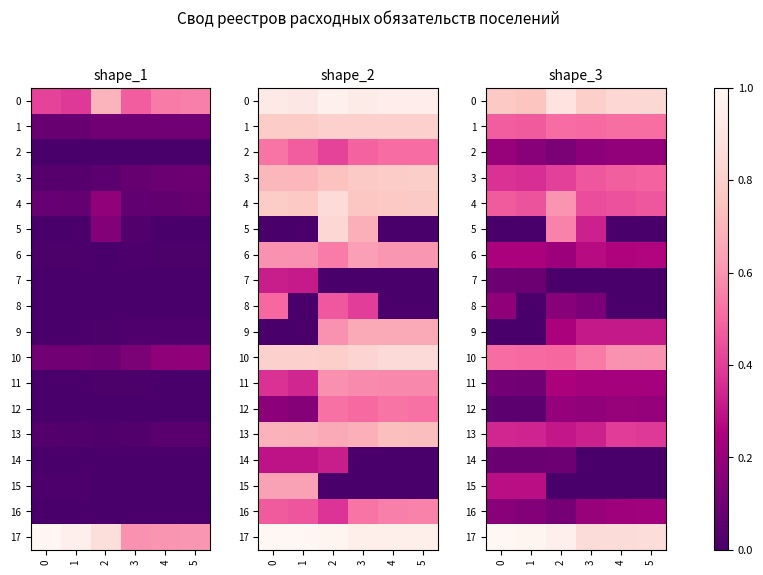

Rank the categories by 0 value from lowest to highest.

1, 0, 3, 4, 5, 2